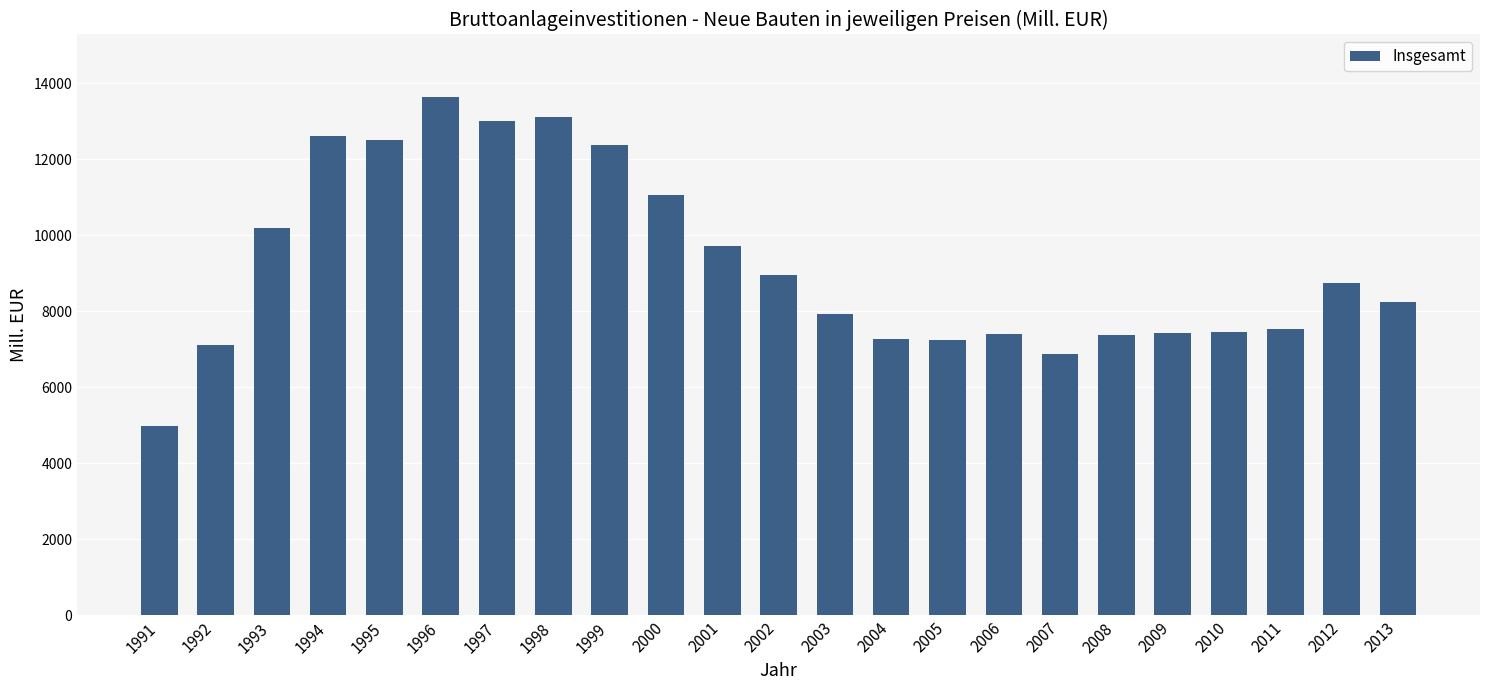

What is the difference between the maximum and minimum values?

8661.6